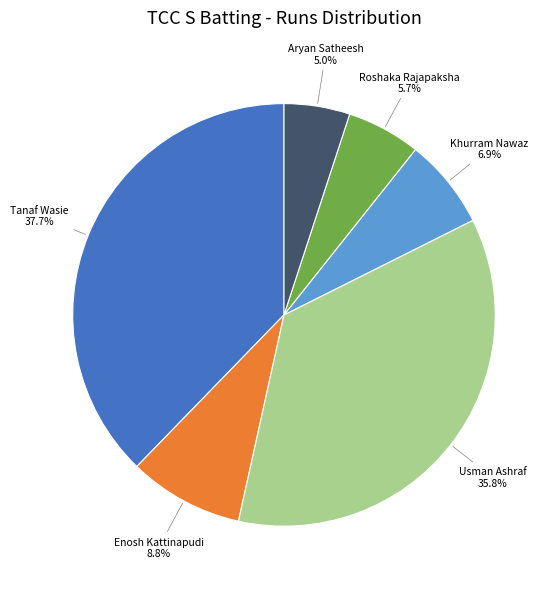

Is there any slice that represents more than half of the pie?

No